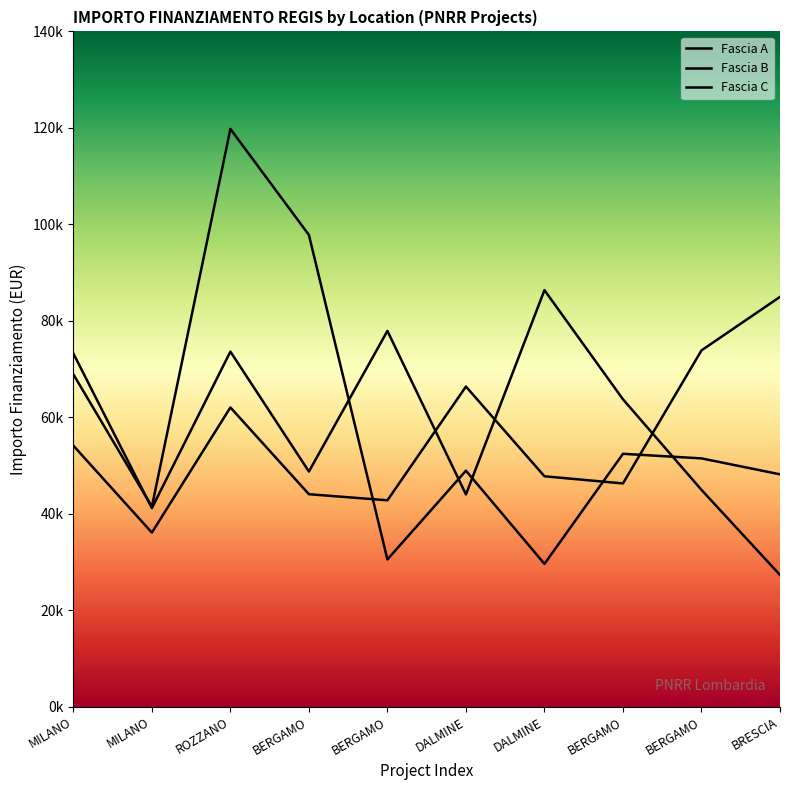

List the labels in order of Fascia A value, largest first.

BRESCIA, BERGAMO, DALMINE, ROZZANO, MILANO, DALMINE, BERGAMO, BERGAMO, BERGAMO, MILANO